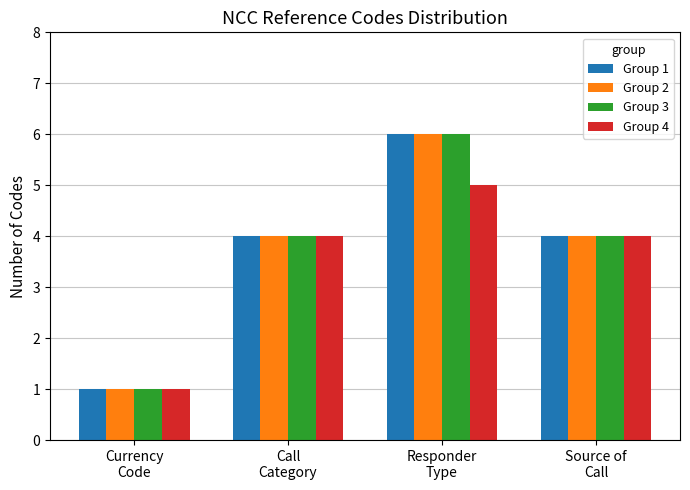

What is the total value across all series at Currency
Code?

4